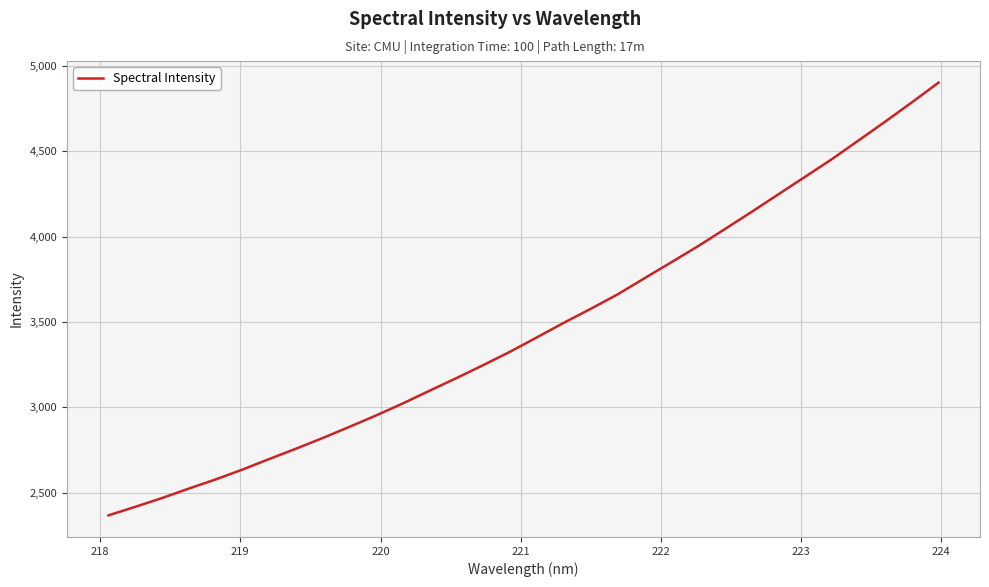

What is the greatest value displayed?

4901.5